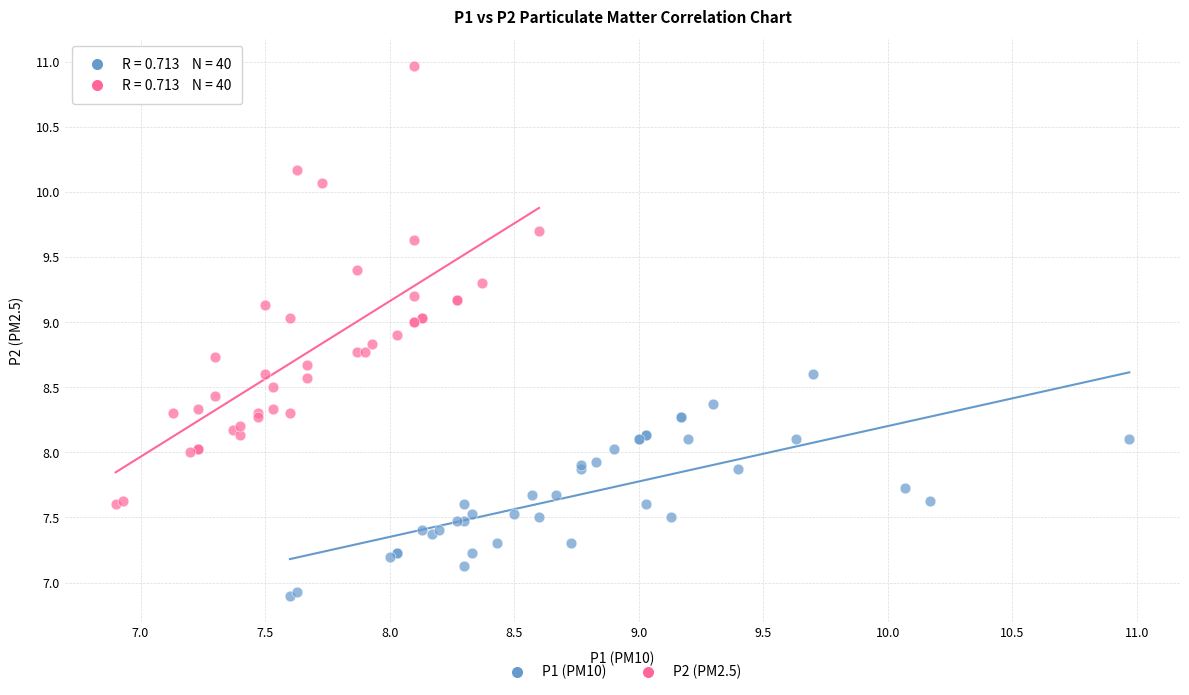

Which series has the widest spread of Y values?

P2 (PM2.5)